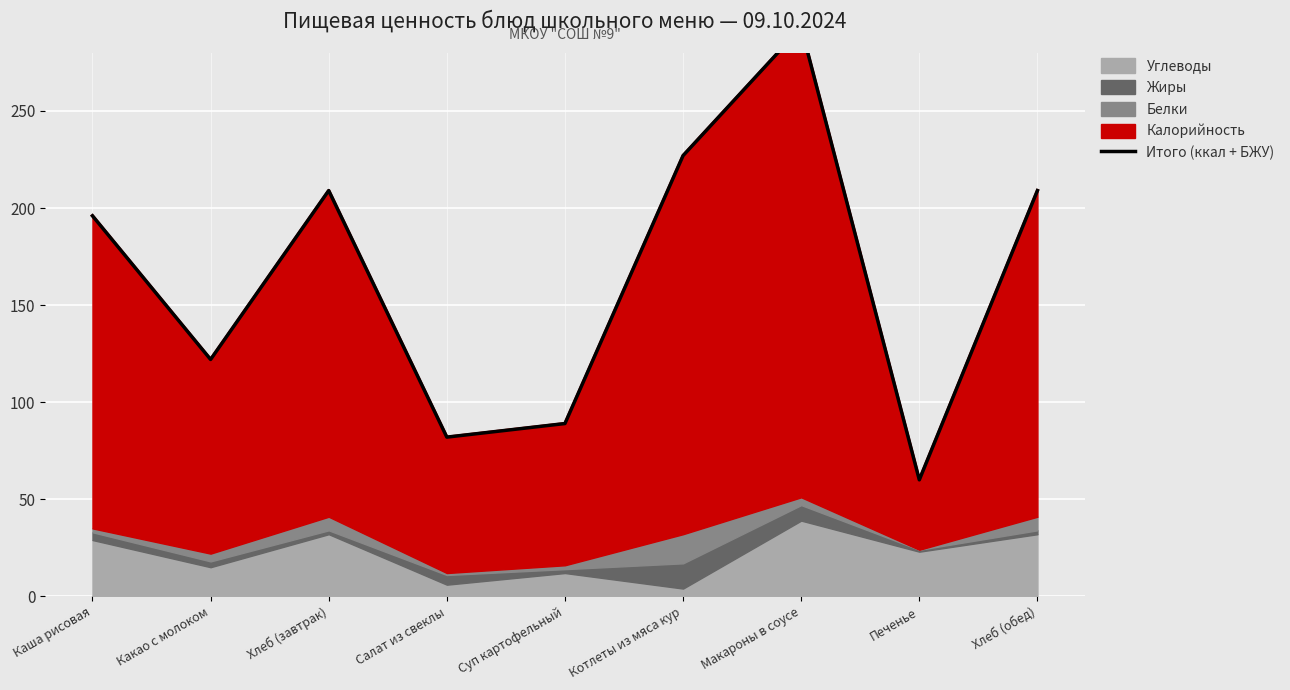

Where does the data first go above 196?

Хлеб (завтрак)